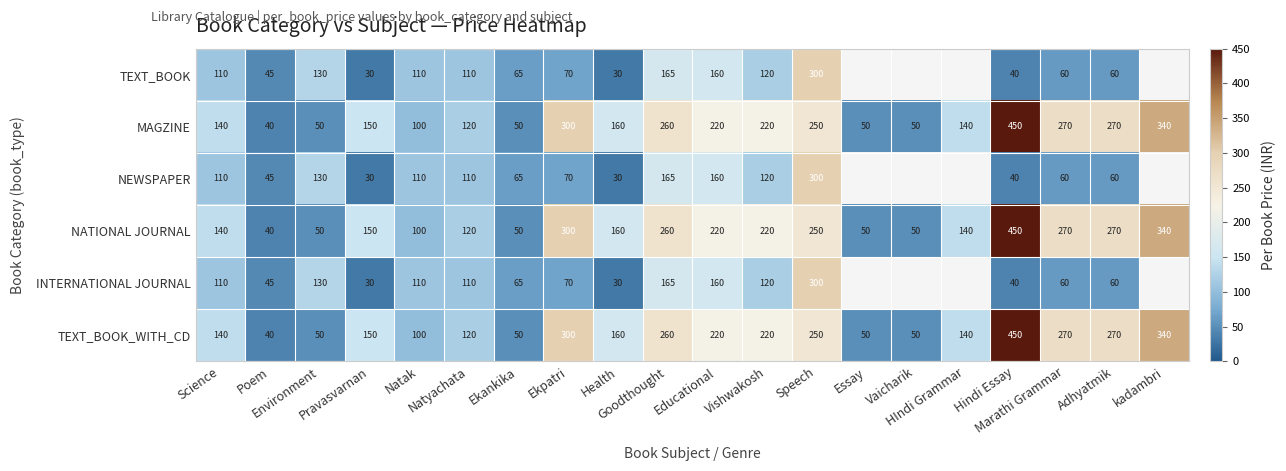

At which category is the sum across all series the highest?

Speech